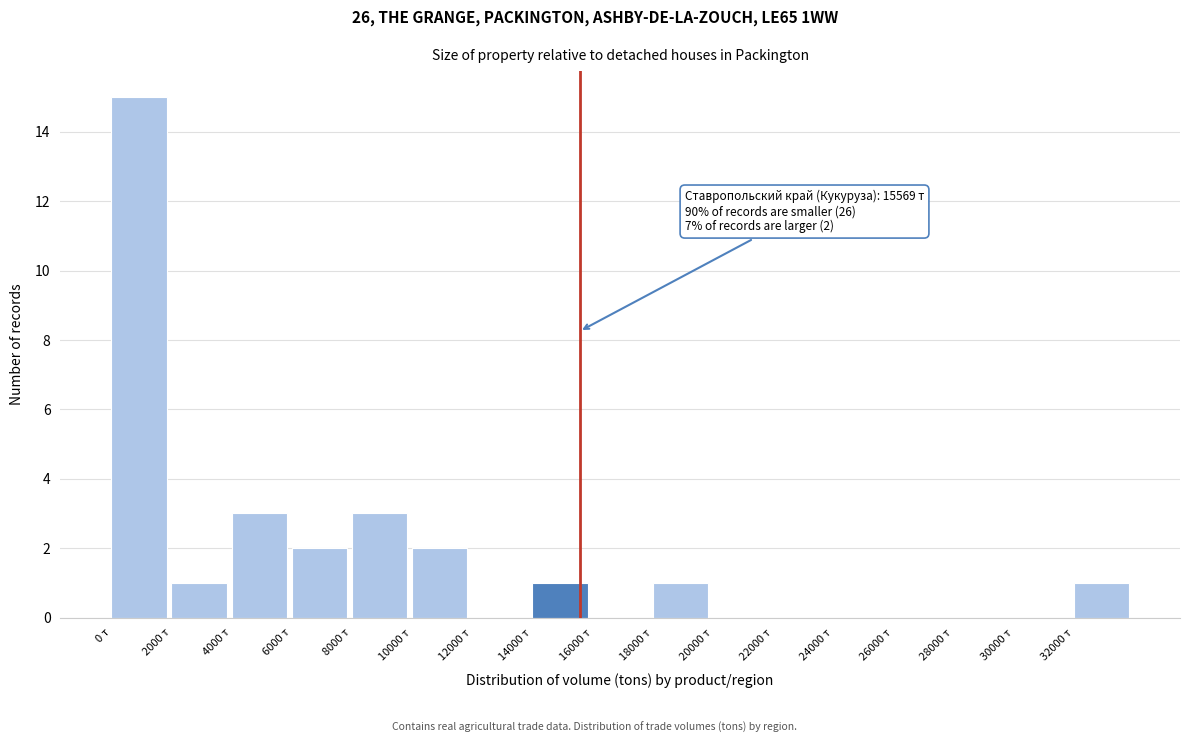

Which range on the x-axis has the tallest bar?

0 to 2000